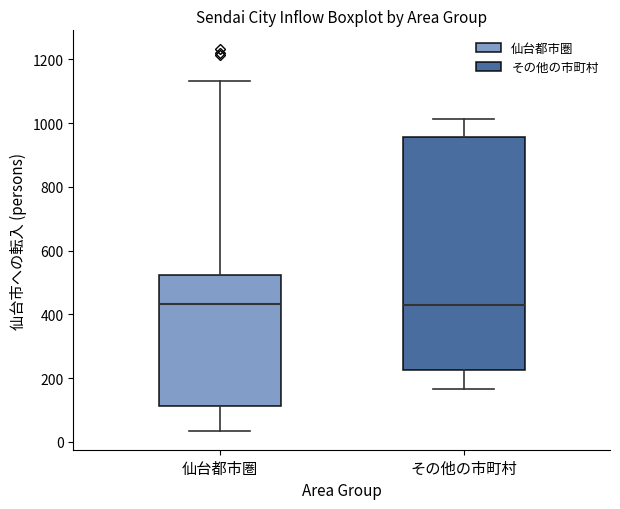

Comparing the boxes themselves (not the whiskers), which one is the tallest?

その他の市町村